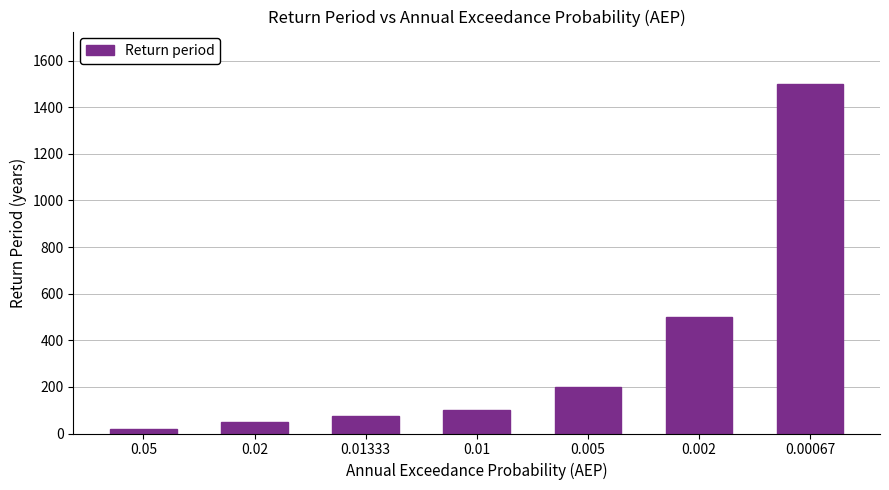

List the labels in order of value, smallest first.

0.05, 0.02, 0.01333, 0.01, 0.005, 0.002, 0.00067